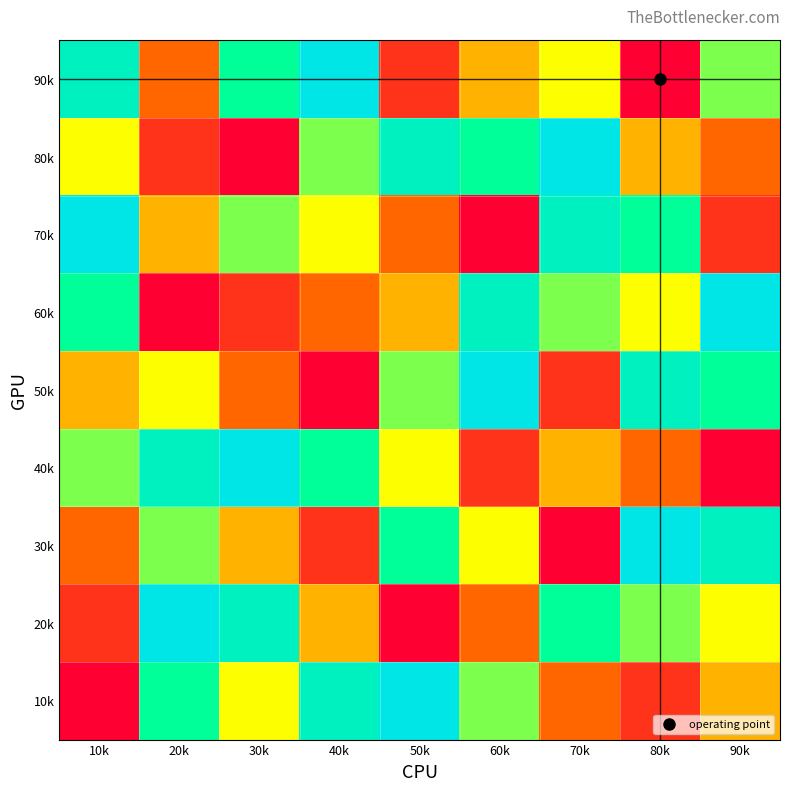

At which category is the sum across all series the highest?

10k